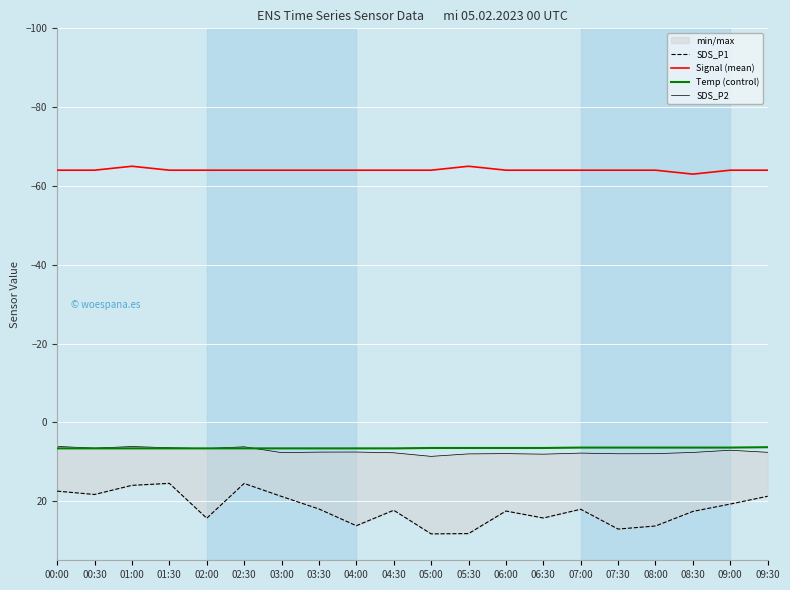

What is the difference between the maximum and minimum values in the SDS_P1 series?

12.8